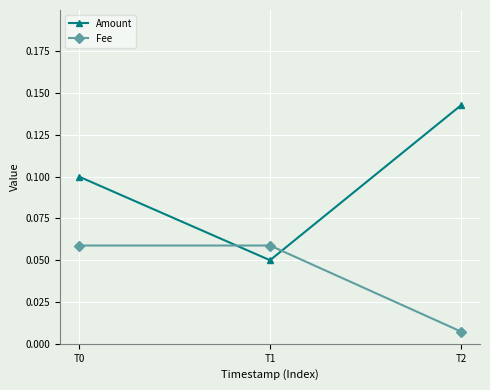

The value of Fee at T1 is 0.1. True or false?

True